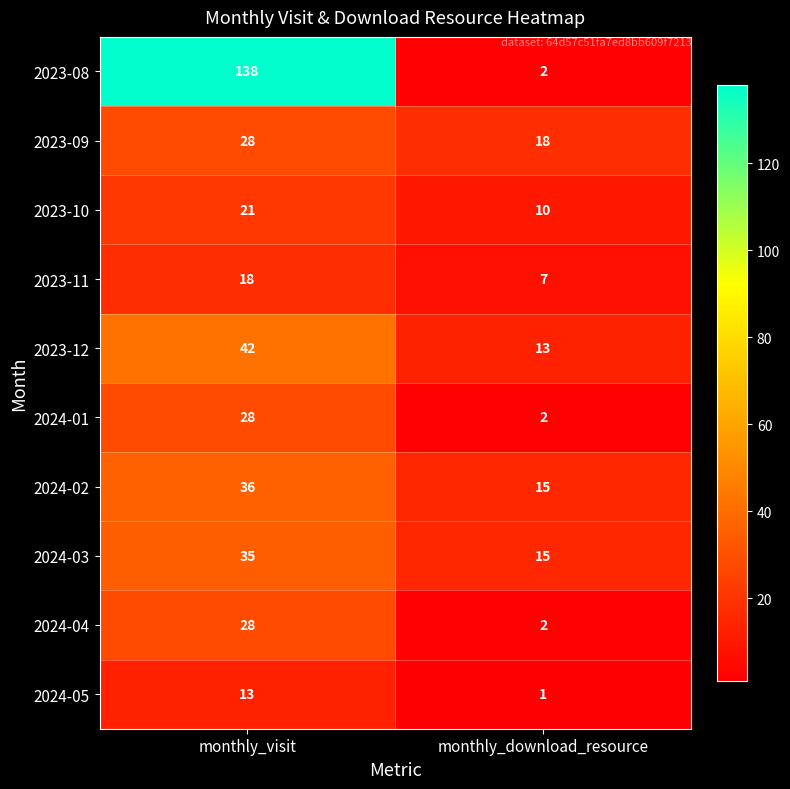

Where is 2023-11 nearest to the value 12?

monthly_download_resource